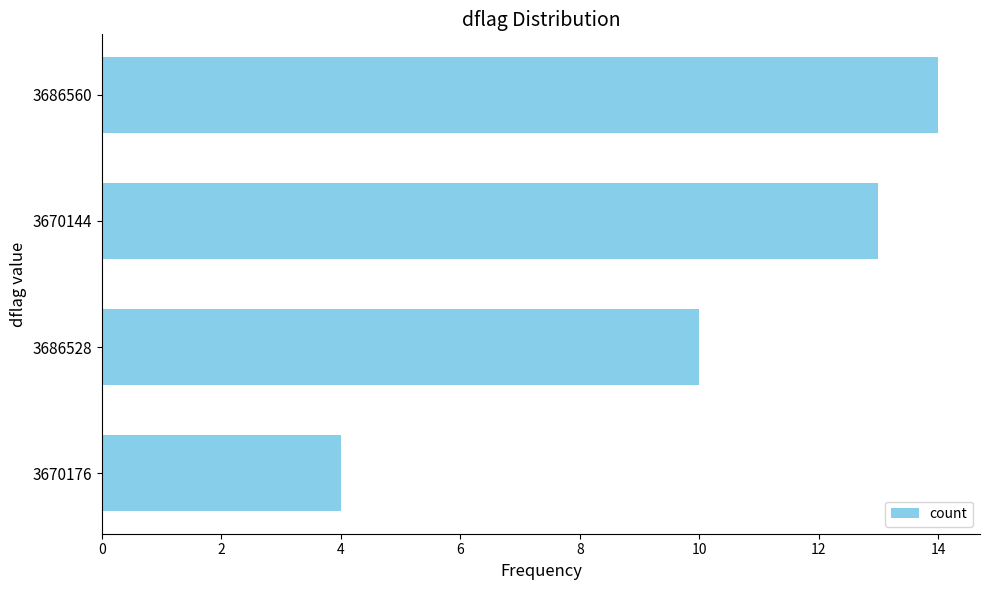

Is it true that the value at 3670144 is 13?

True